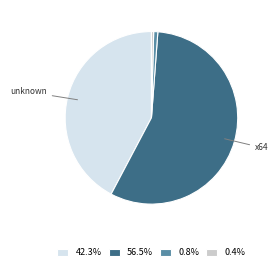

Combined, do 42.3% and 56.5% account for over 50%?

Yes